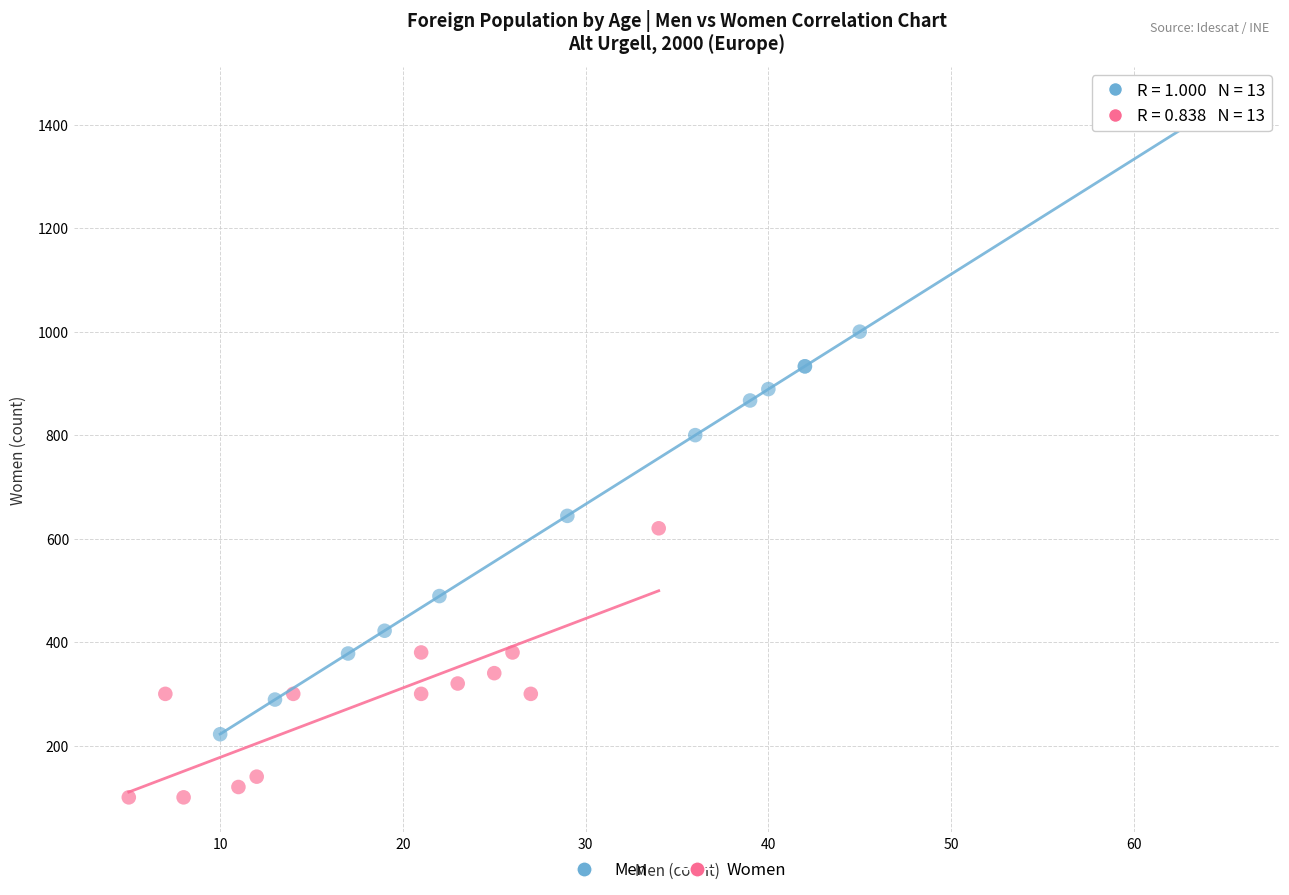

Which series contains the highest Y value?

Men